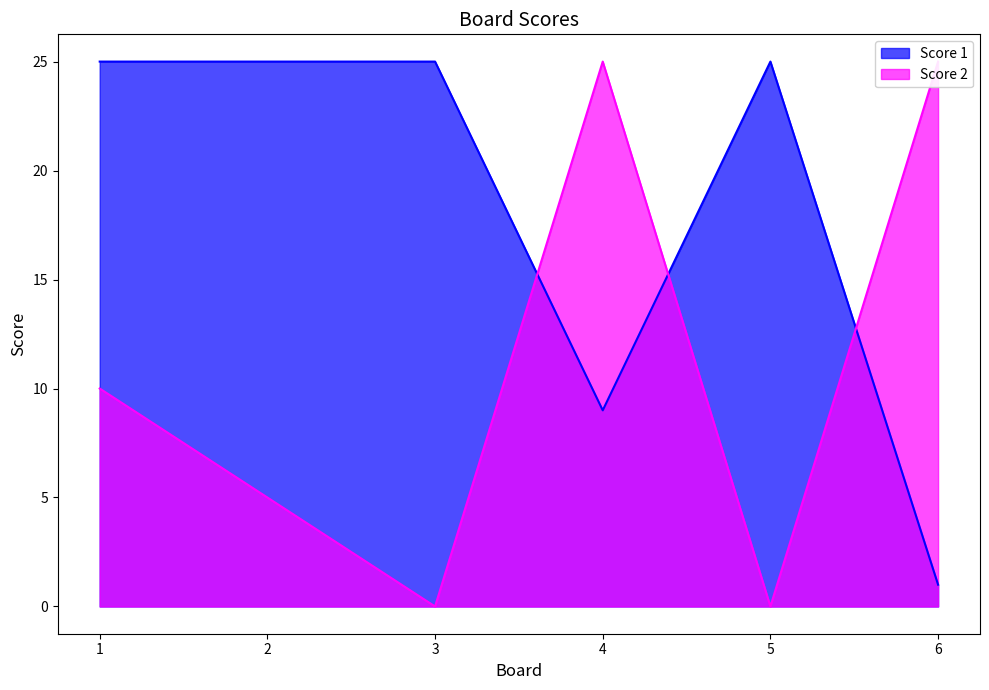

The Score 2 series shows 25 at 6. True or false?

True